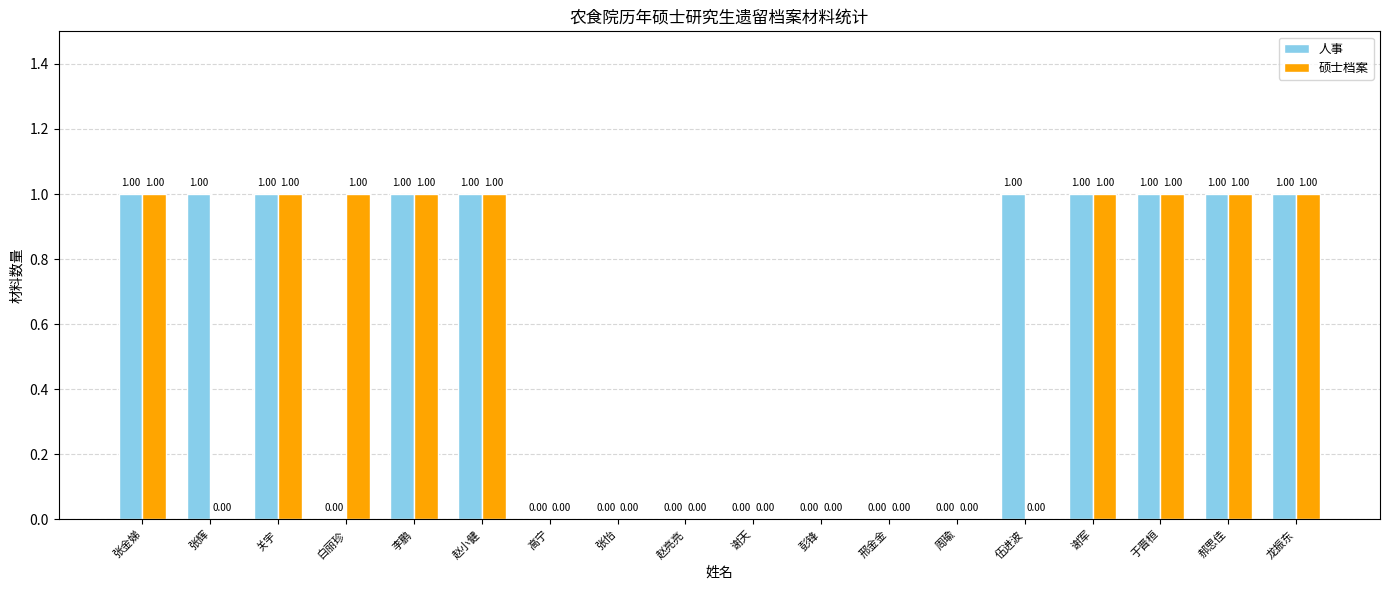

What is the sum of all 人事 values?

10